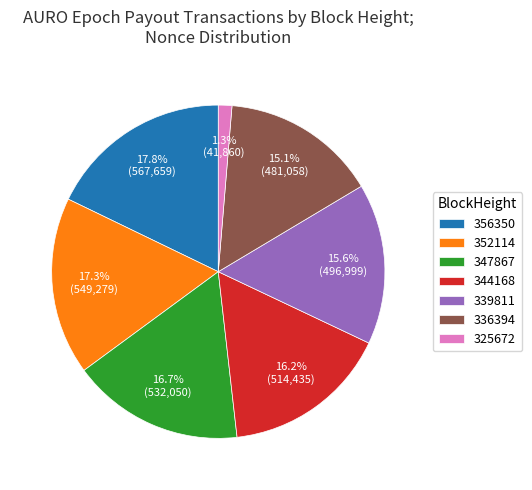

Is it true that 344168 is 16% of the pie?

True